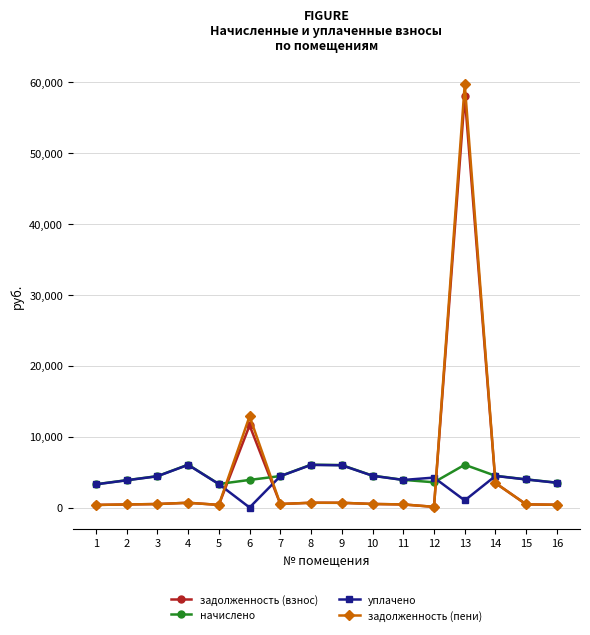

What are all the series names shown in the legend?

задолженность (взнос), начислено, уплачено, задолженность (пени)